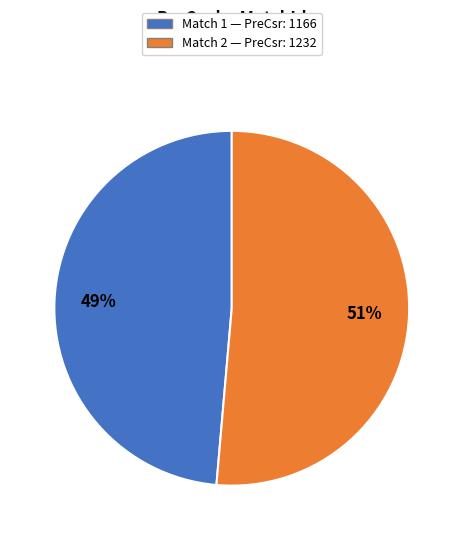

Which has a higher value, Match 2 — PreCsr: 1232 or Match 1 — PreCsr: 1166?

Match 2 — PreCsr: 1232